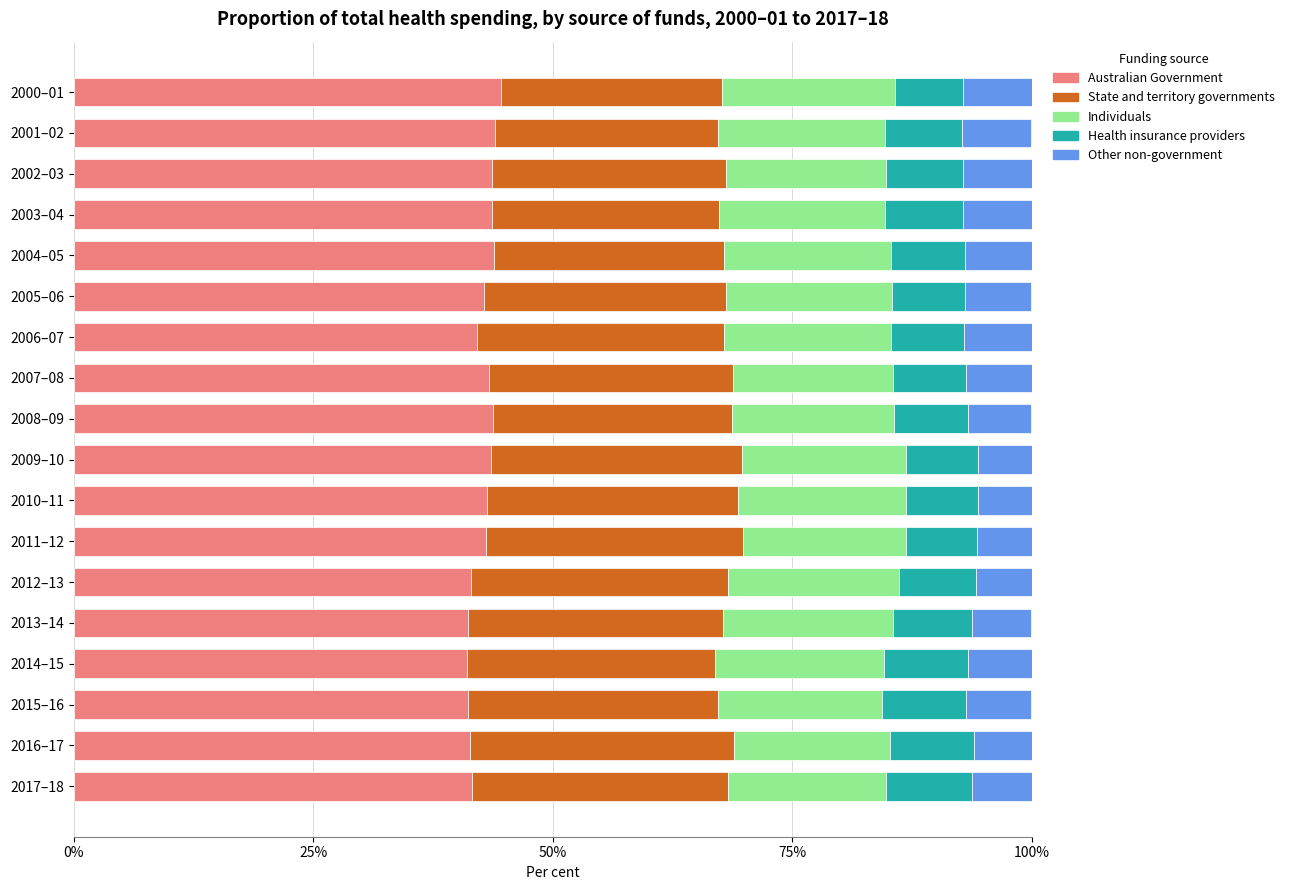

Is it true that Australian Government equals 41.6 at 2017–18?

True